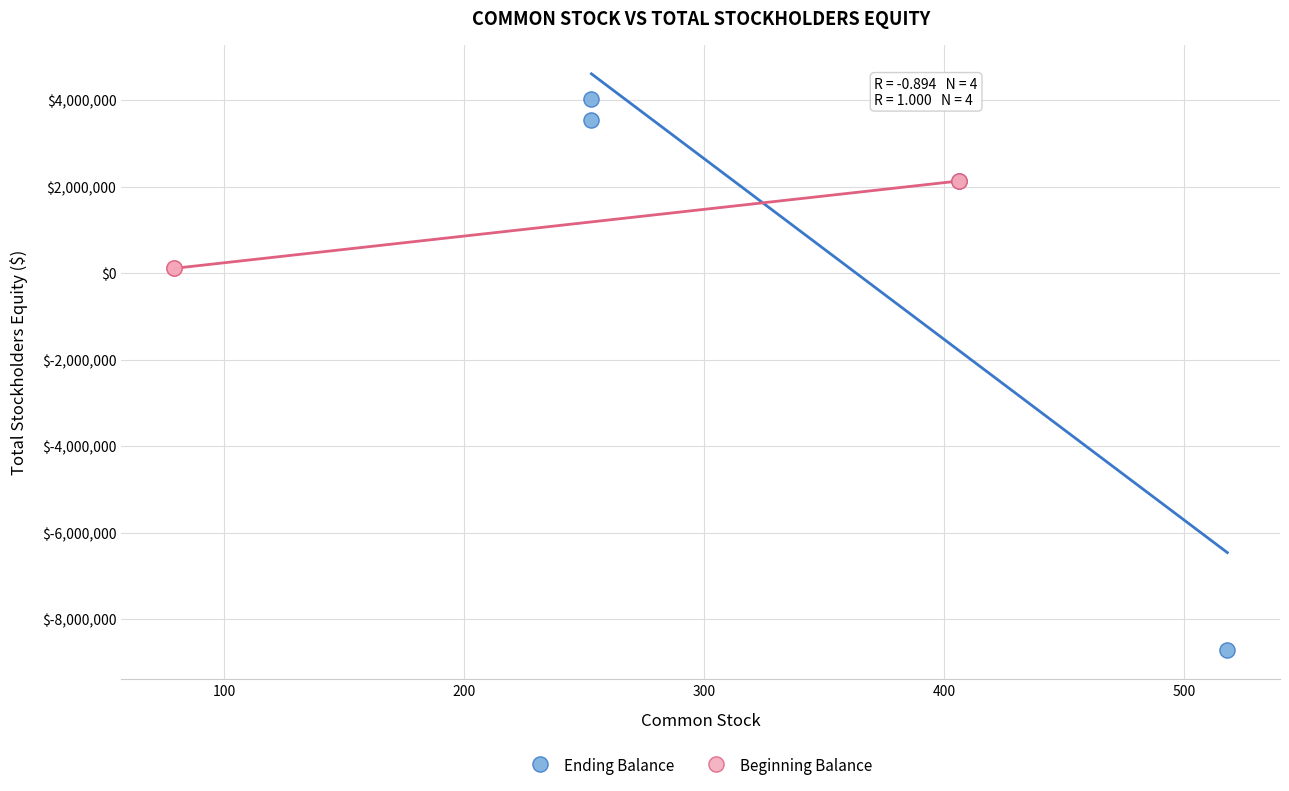

Which series reaches the maximum Y coordinate?

Ending Balance